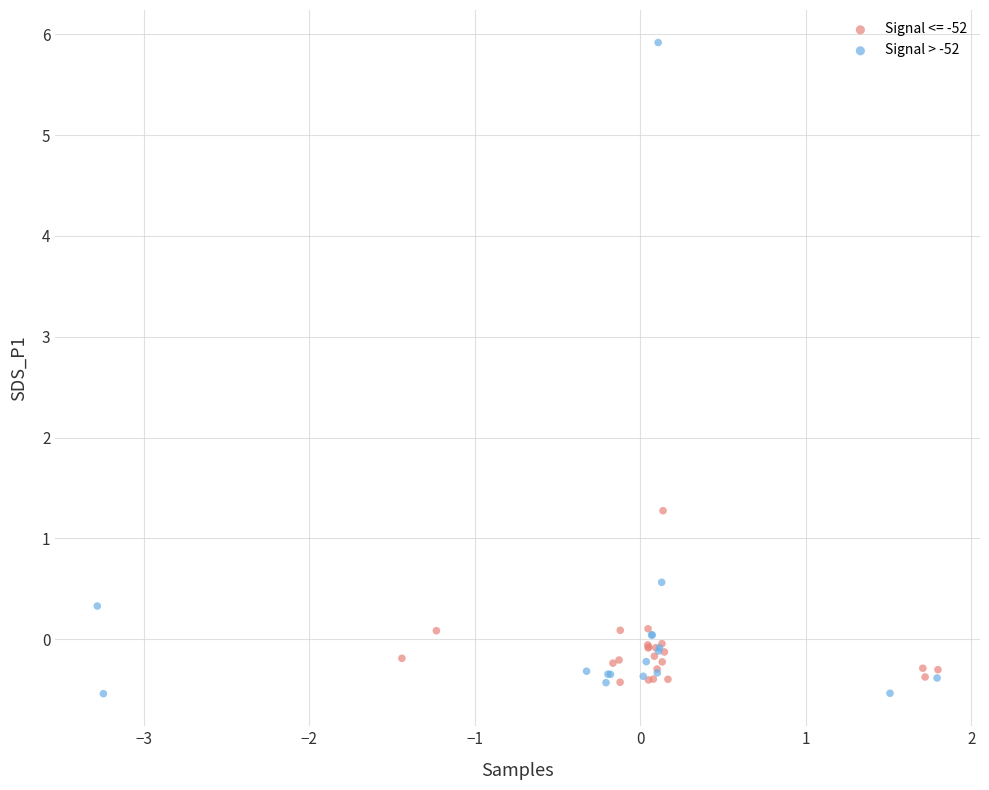

Which series contains the highest Y value?

Signal > -52